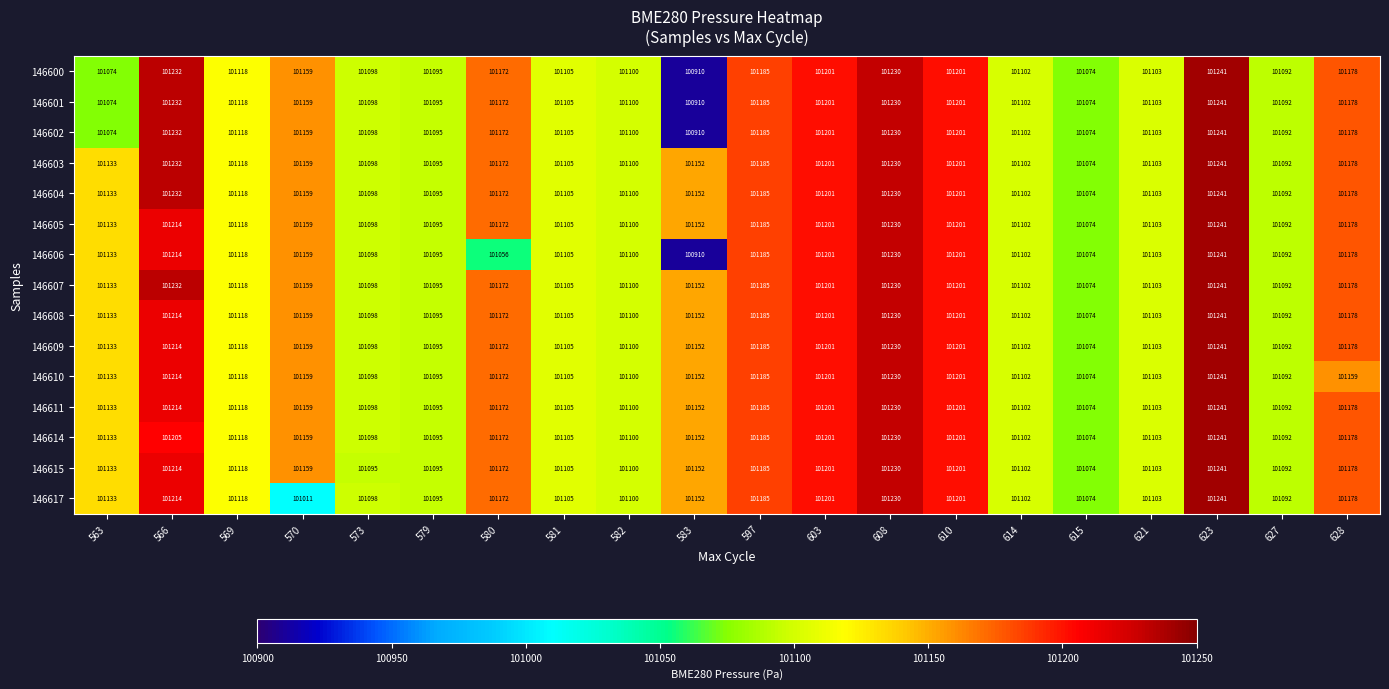

What is the greatest value displayed?

101241